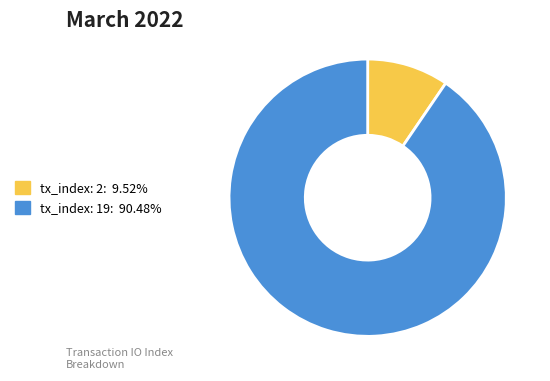

Is the sum of tx_index: 2: 9.52% and tx_index: 19: 90.48% greater than half?

Yes